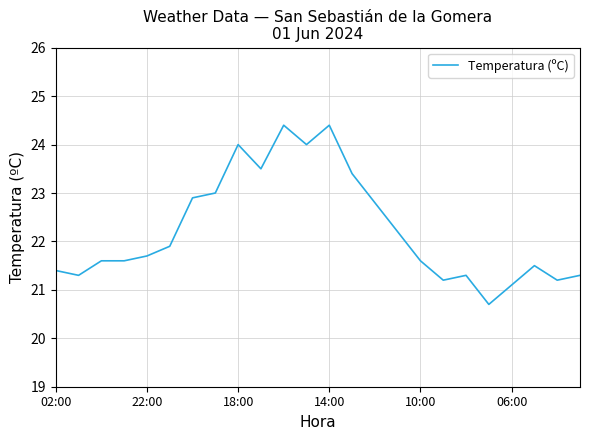

How many lines are shown in the chart?

1